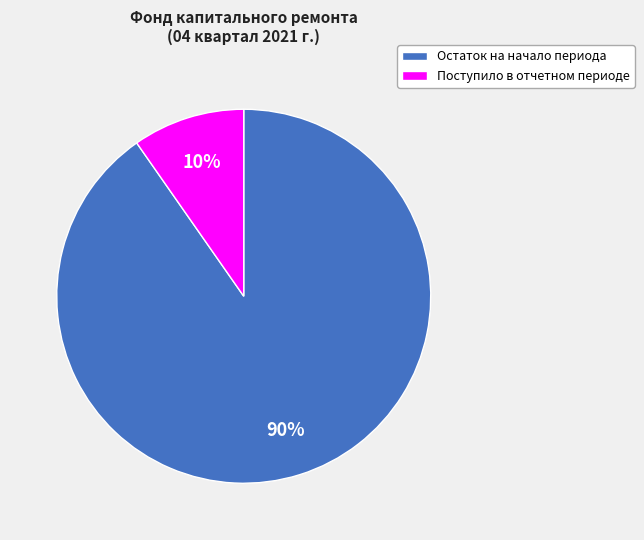

To the nearest percent, what portion does Остаток на начало периода represent?

90%